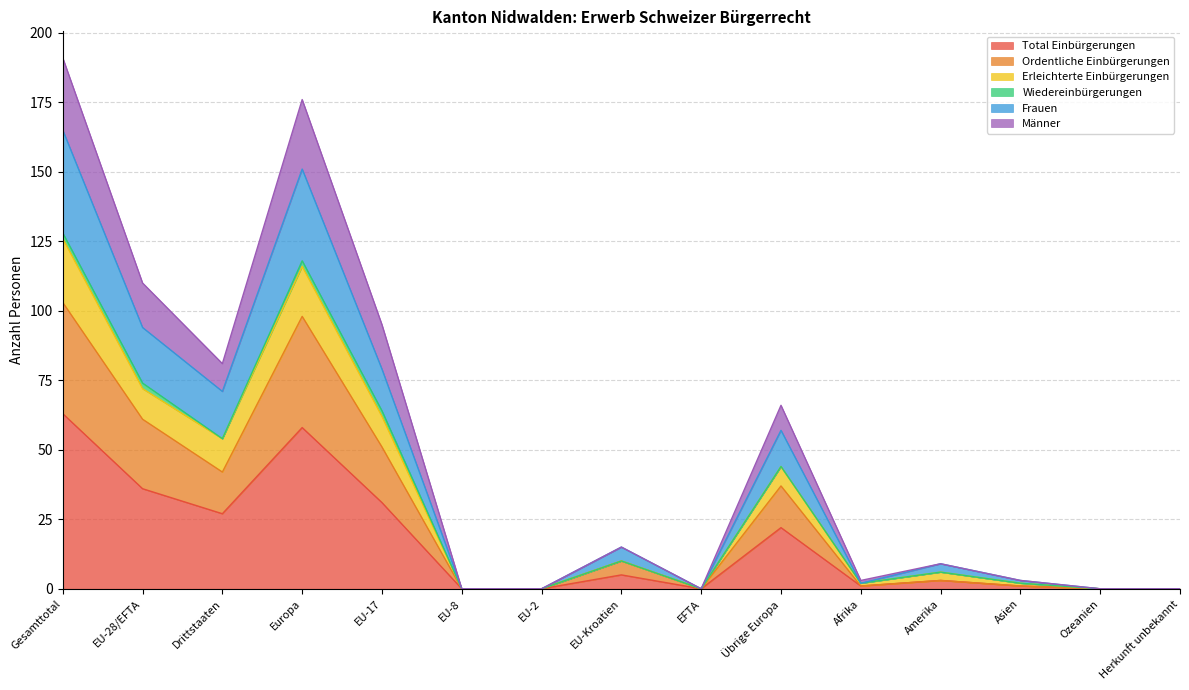

Is the value of Total Einbürgerungen at Asien greater than the value of Erleichterte Einbürgerungen at EU-28/EFTA?

No